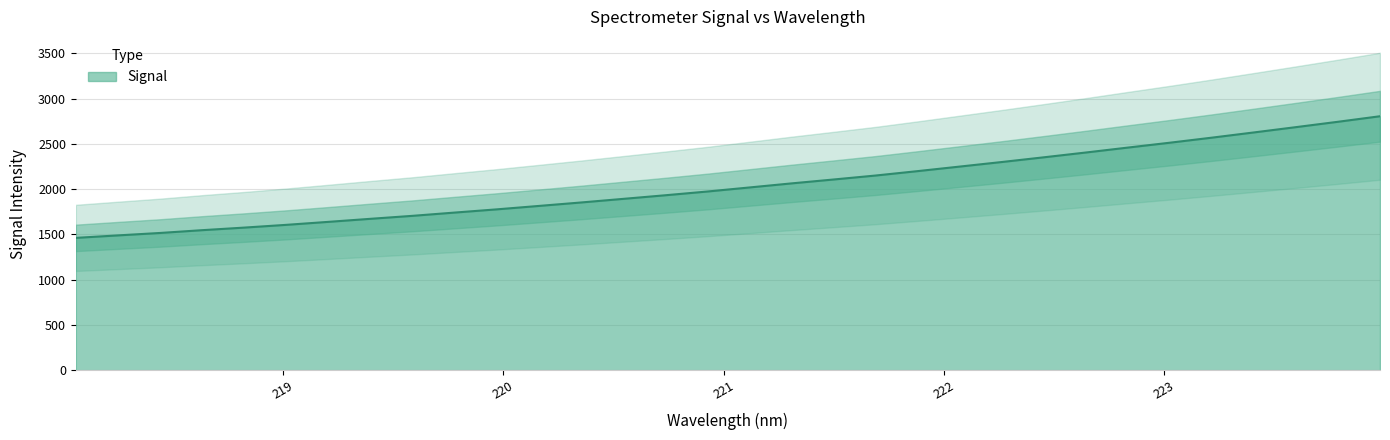

Reading left to right, extract all data points from this chart.

218.0596=1461.0	218.2508=1488.4	218.442=1515.2	218.6332=1546.1	218.8244=1574.5	219.0156=1605.0	219.2067=1638.0	219.3979=1671.6	219.589=1704.5	219.7801=1740.5	219.9712=1776.0	220.1623=1813.8	220.3533=1851.9	220.5444=1891.7	220.7354=1931.5	220.9264=1972.9	221.1174=2017.6	221.3083=2062.5	221.4993=2105.6	221.6902=2149.4	221.8812=2198.1	222.0721=2248.3	222.263=2298.6	222.4538=2350.6	222.6447=2403.6	222.8355=2458.1	223.0264=2511.9	223.2172=2567.7	223.408=2625.4	223.5987=2683.8	223.7895=2743.0	223.9802=2804.1